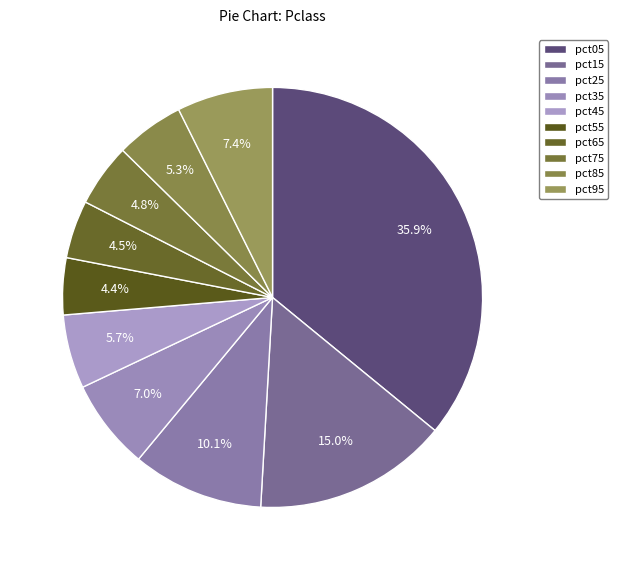

How many segments does this pie chart have?

10